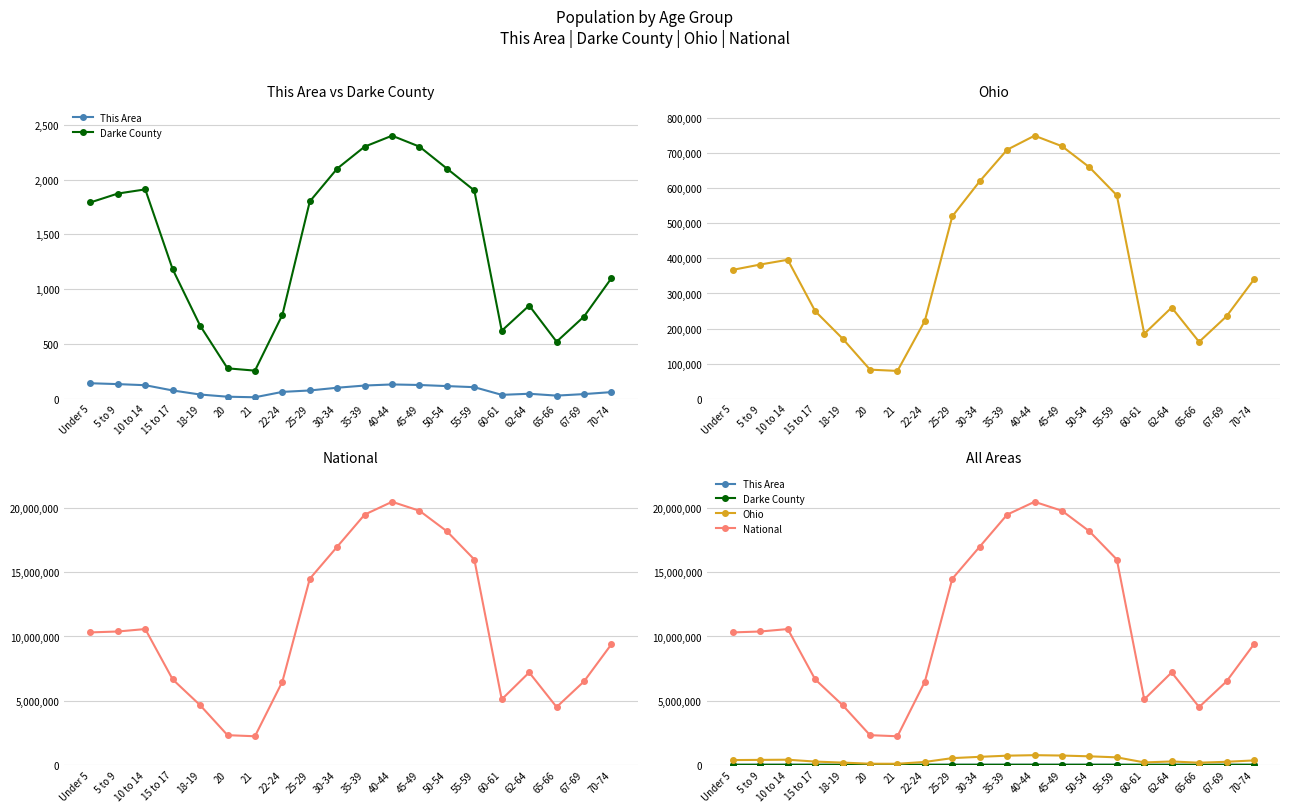

What is the sum of the Ohio values at 21 and 25-29?

599176